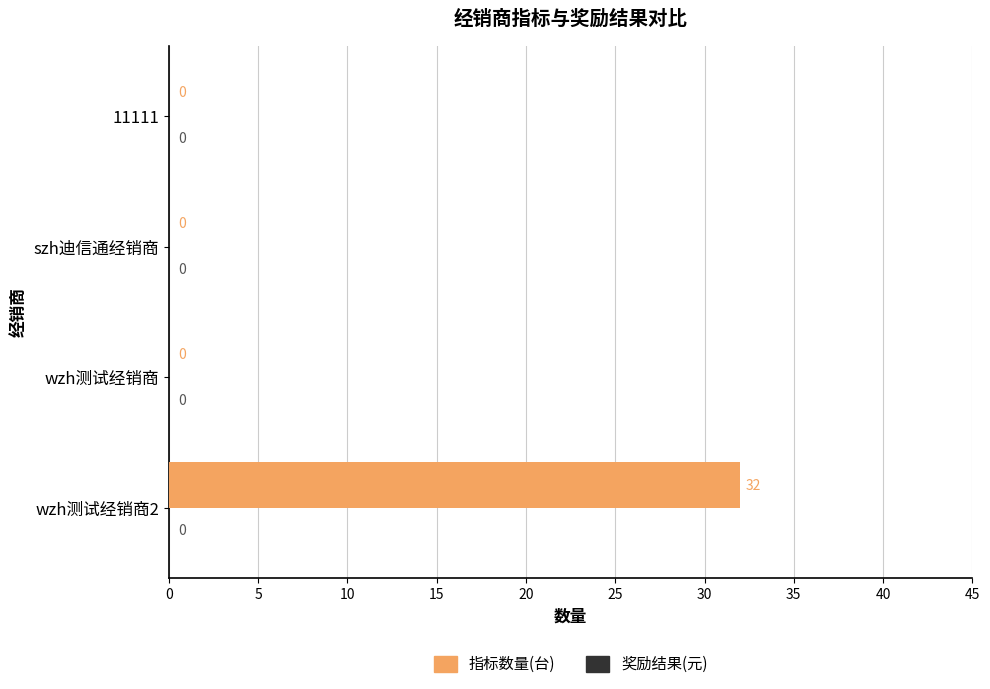

What is the sum of the values at szh迪信通经销商 and wzh测试经销商2?

32